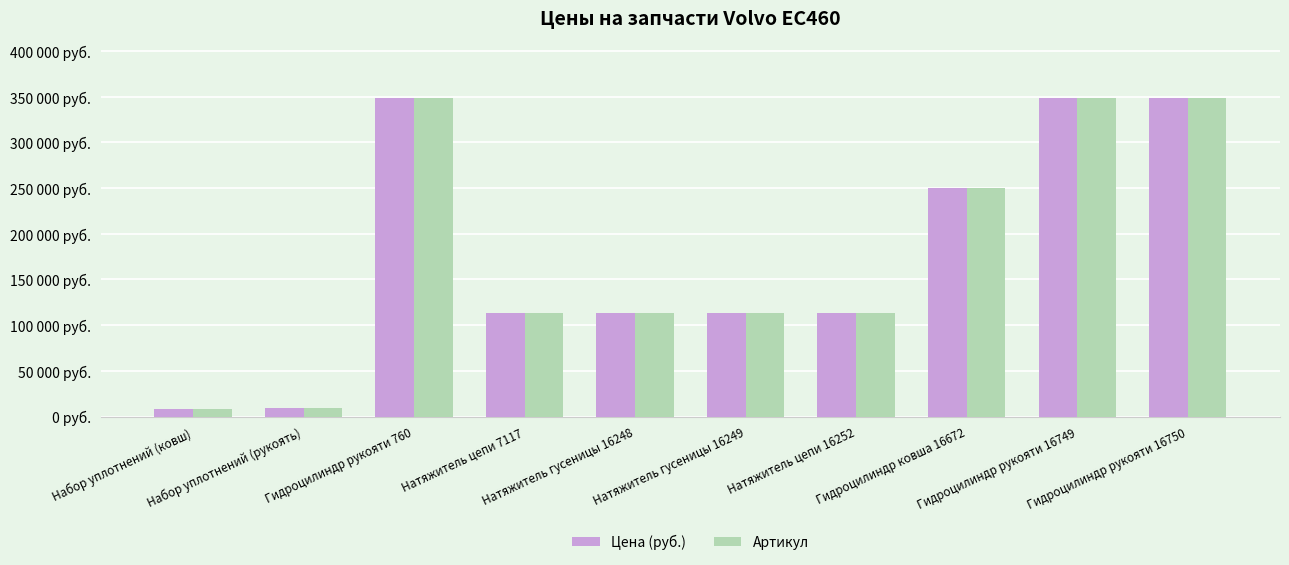

Where is Артикул nearest to the value 178547?

Натяжитель цепи 7117